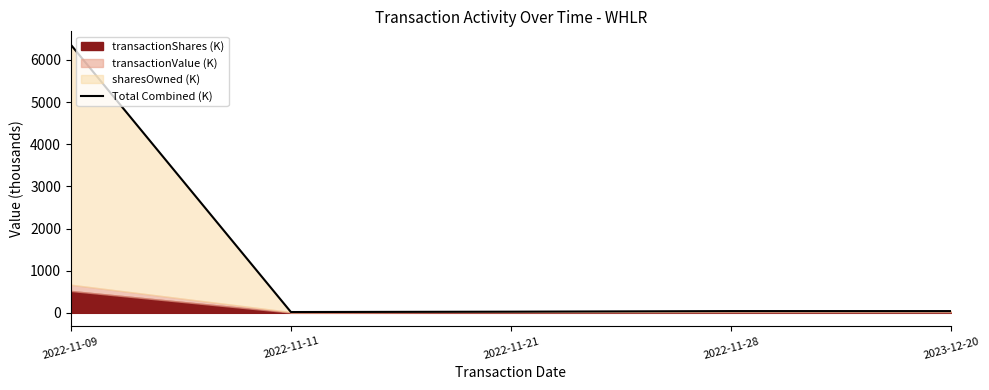

The value at 2022-11-28 is 59.3. True or false?

False